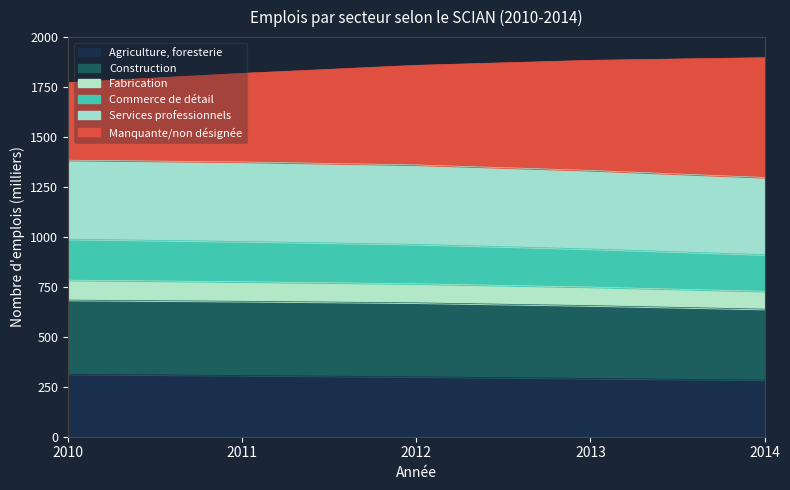

At which category does the chart reach its minimum across all series?

2014